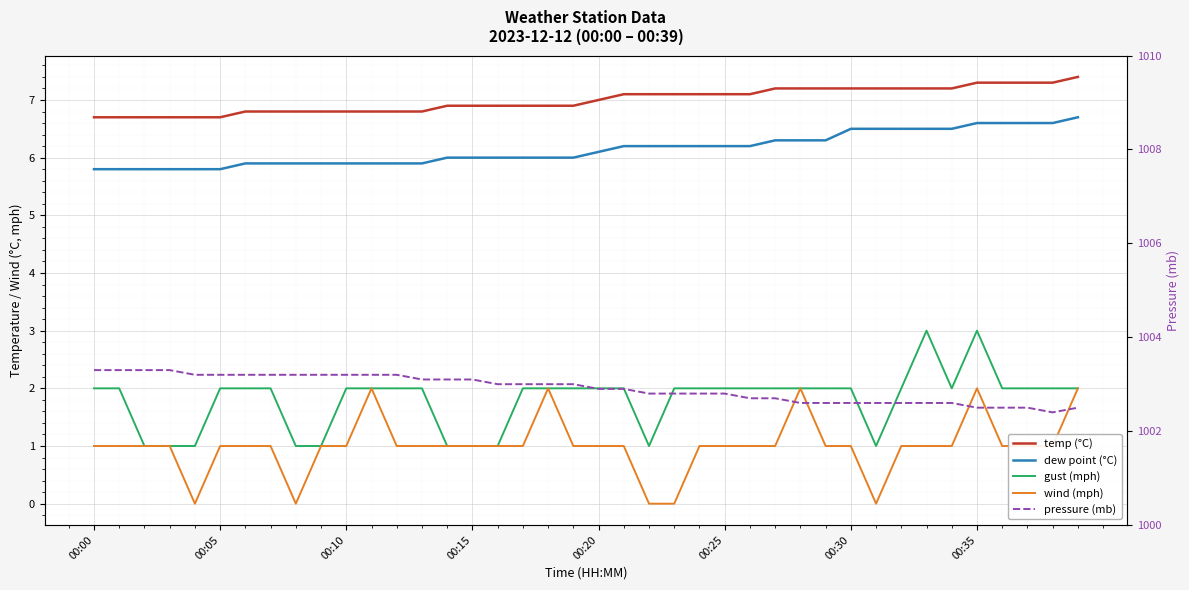

What position from the left is 14?

15